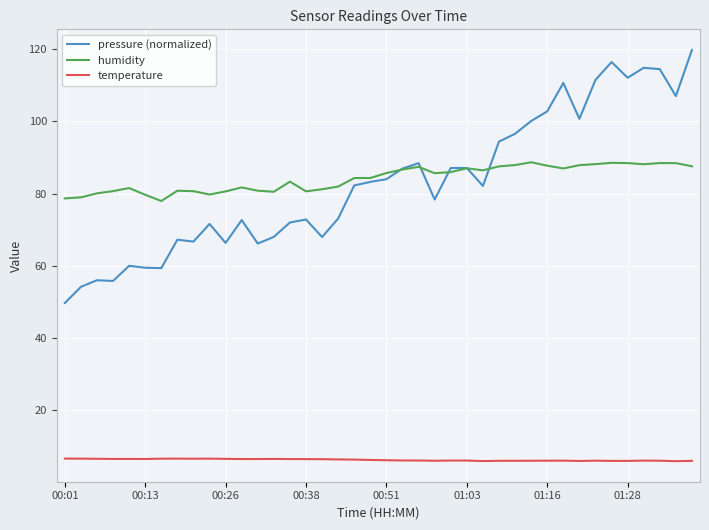

What is the minimum value shown in the chart?

6.0